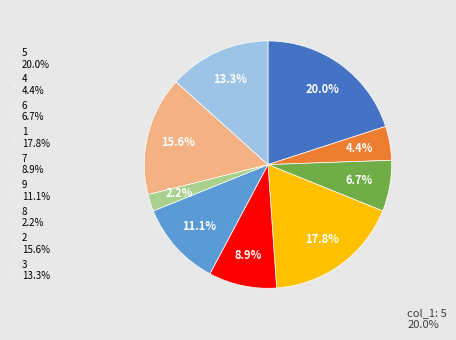

How many segments does this pie chart have?

9